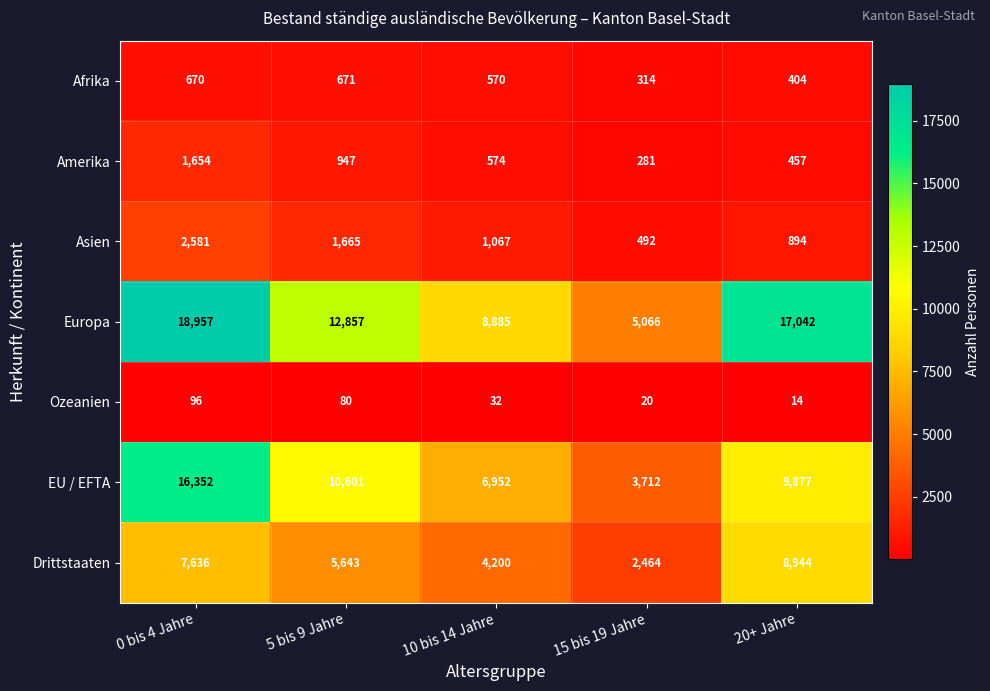

What is the difference between the maximum and minimum values in the Afrika series?

357